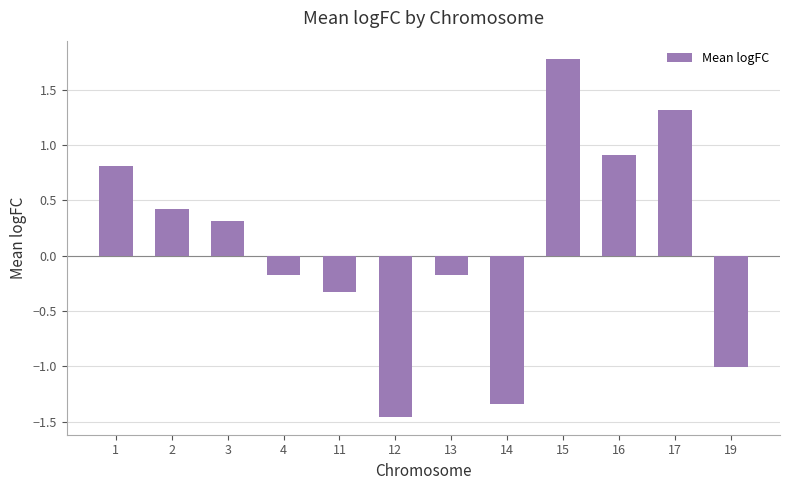

Between 11 and 13, which is larger?

13